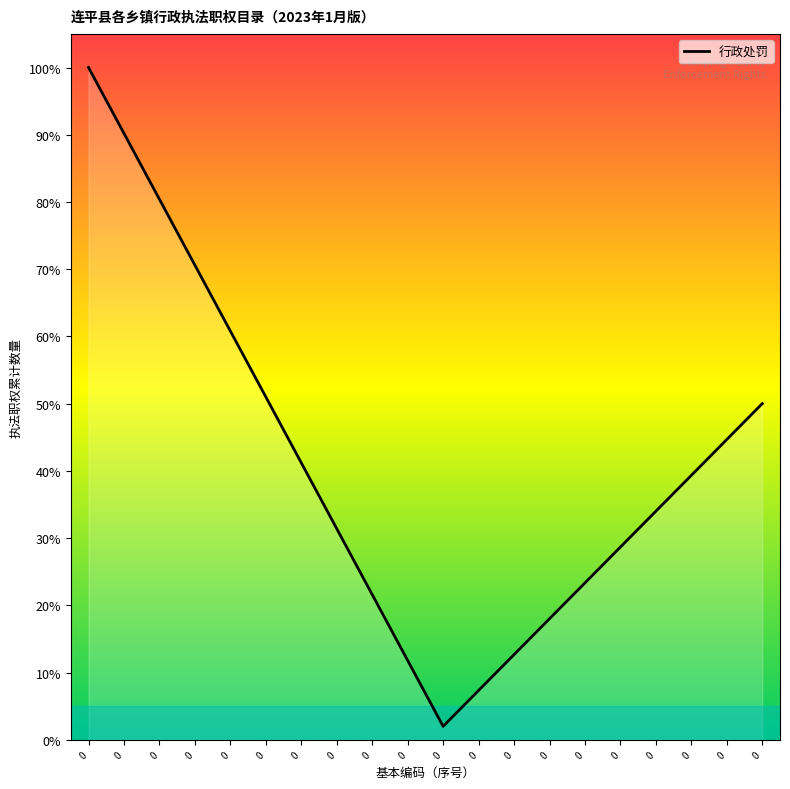

What is the difference between the maximum and second lowest values?

92.7